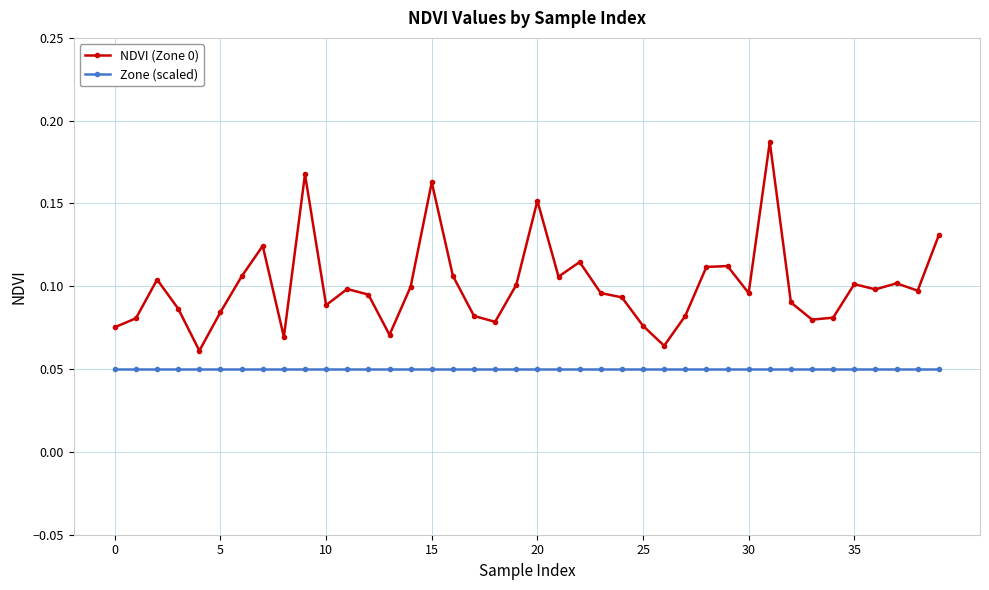

Which series has the largest total across all categories?

NDVI (Zone 0)